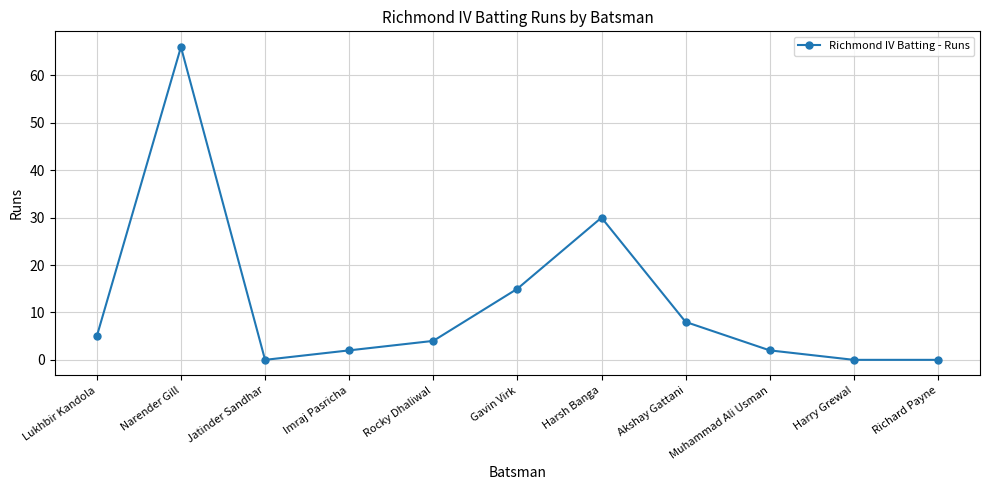

What is the label of the 3rd point from the right?

Muhammad Ali Usman